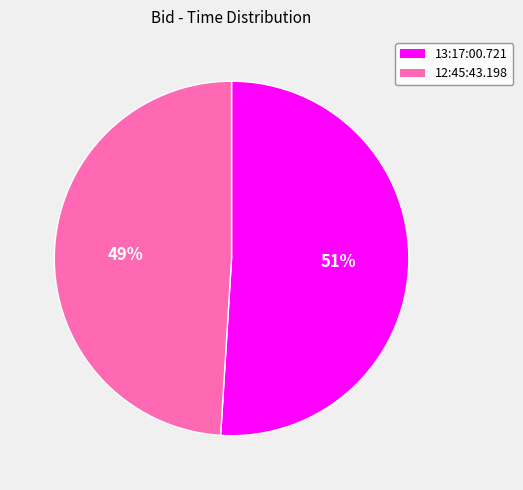

How many slices are in this pie chart?

2